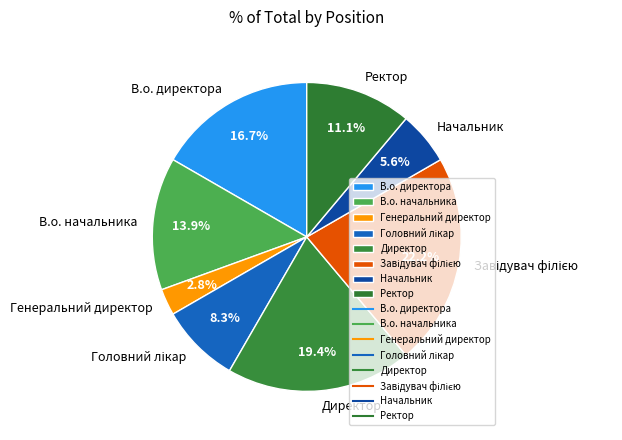

True or false: Начальник accounts for 6% of the total.

True